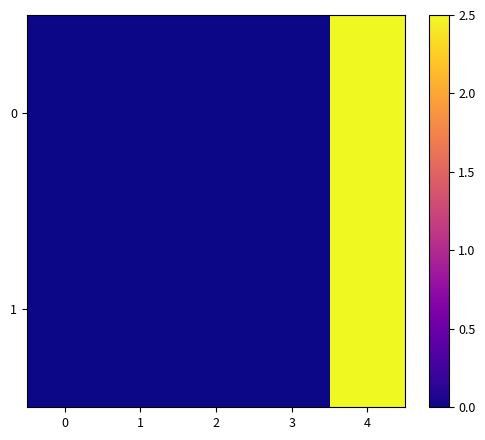

Reading left to right, transcribe all the data shown in this chart.

0: 0=0.0	1=0.0	2=0.0	3=0.0	4=2.5
1: 0=0.0	1=0.0	2=0.0	3=0.0	4=2.5